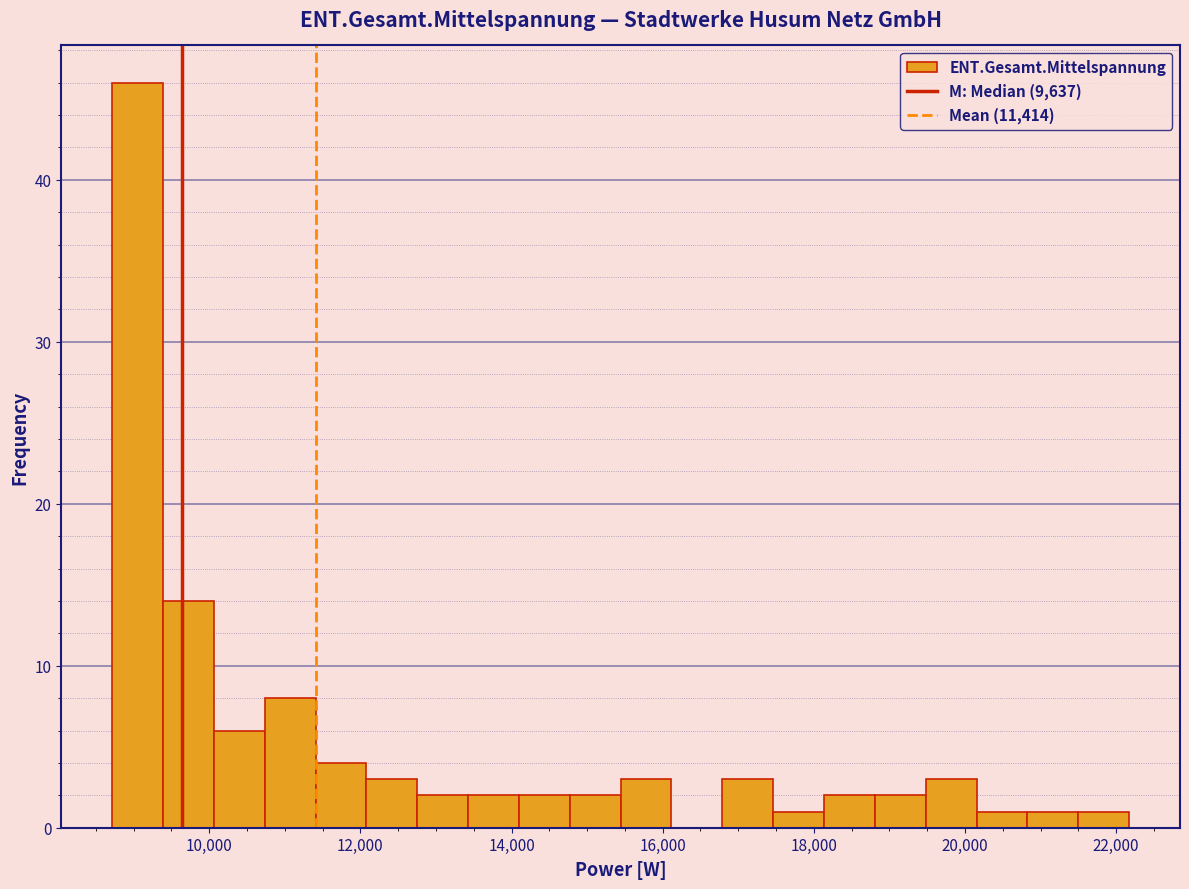

Around what value on the x-axis is the tallest bar? Give the approximate position of its centre, as read against the axis.

9000